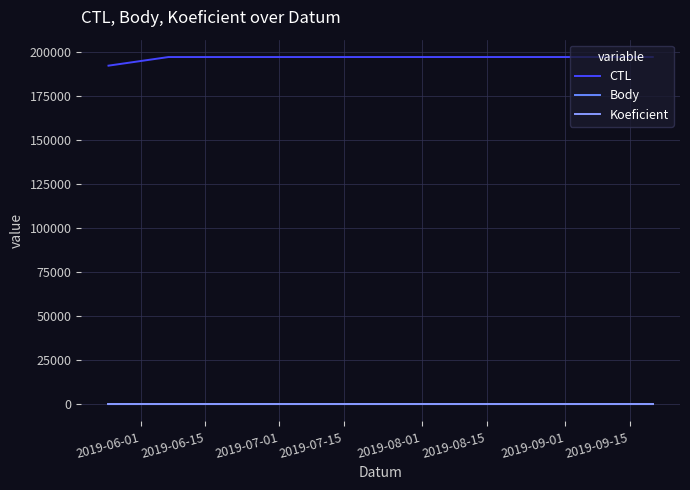

Is this an area chart (filled region under the line)?

No